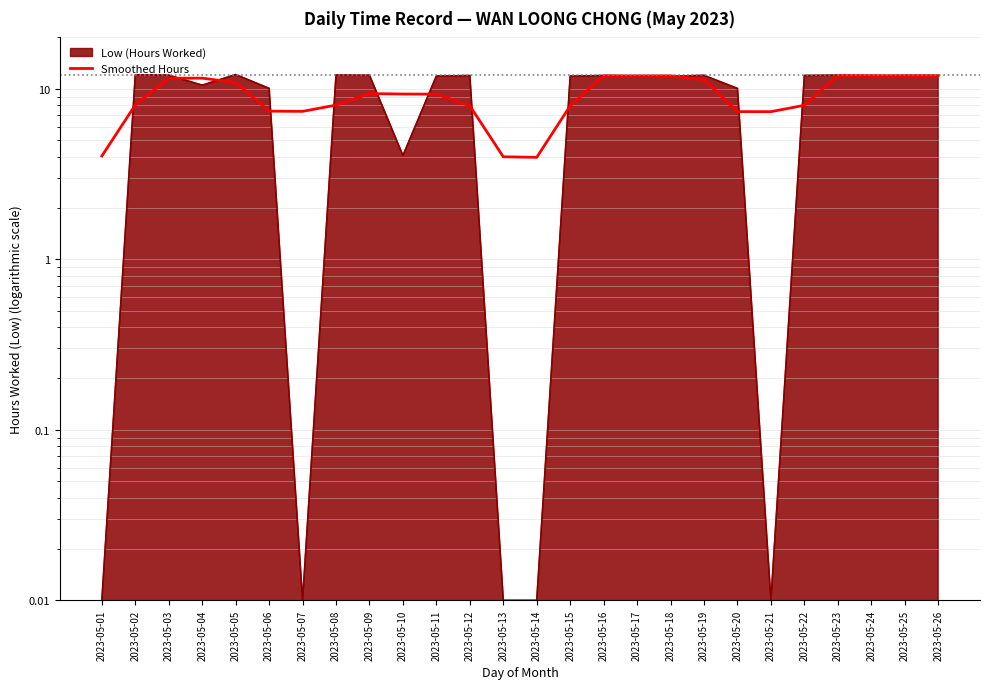

How many lines are shown in the chart?

1